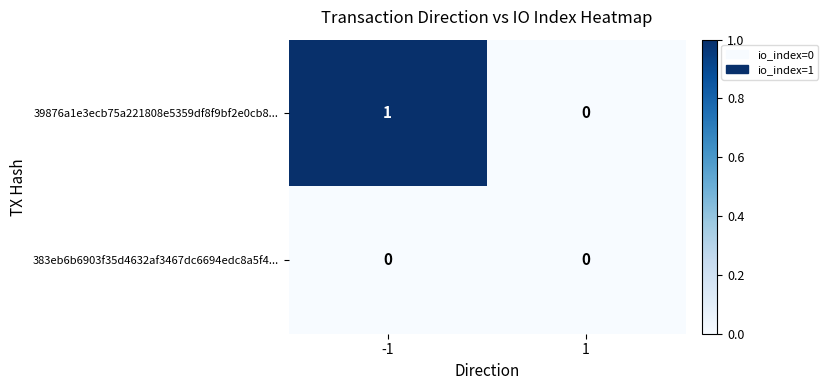

The value of 39876a1e3ecb75a221808e5359df8f9bf2e0cb8... at -1 is 1. True or false?

True